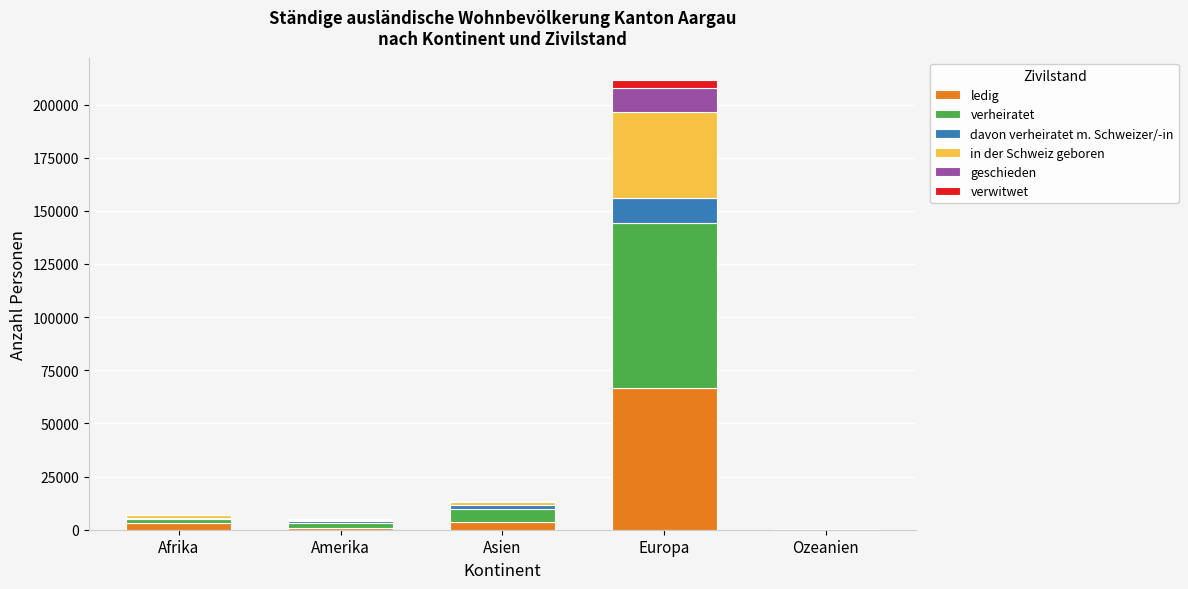

What is the sum of all ledig values?

74536